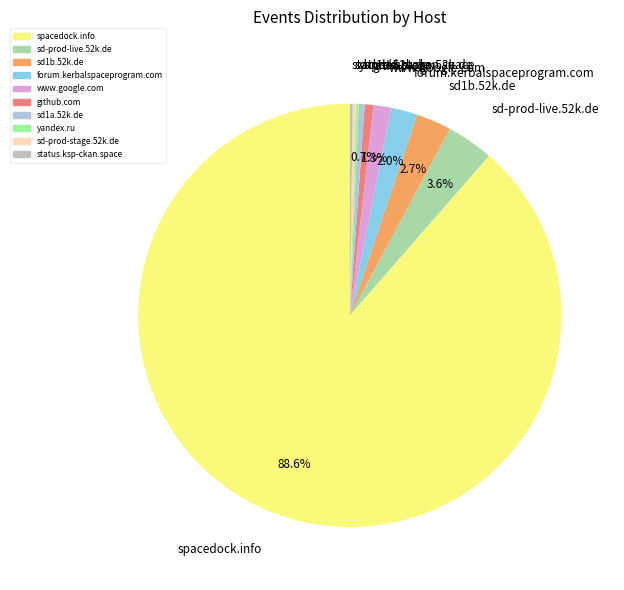

What percentage is NOT represented by sd1b.52k.de?

97.3%